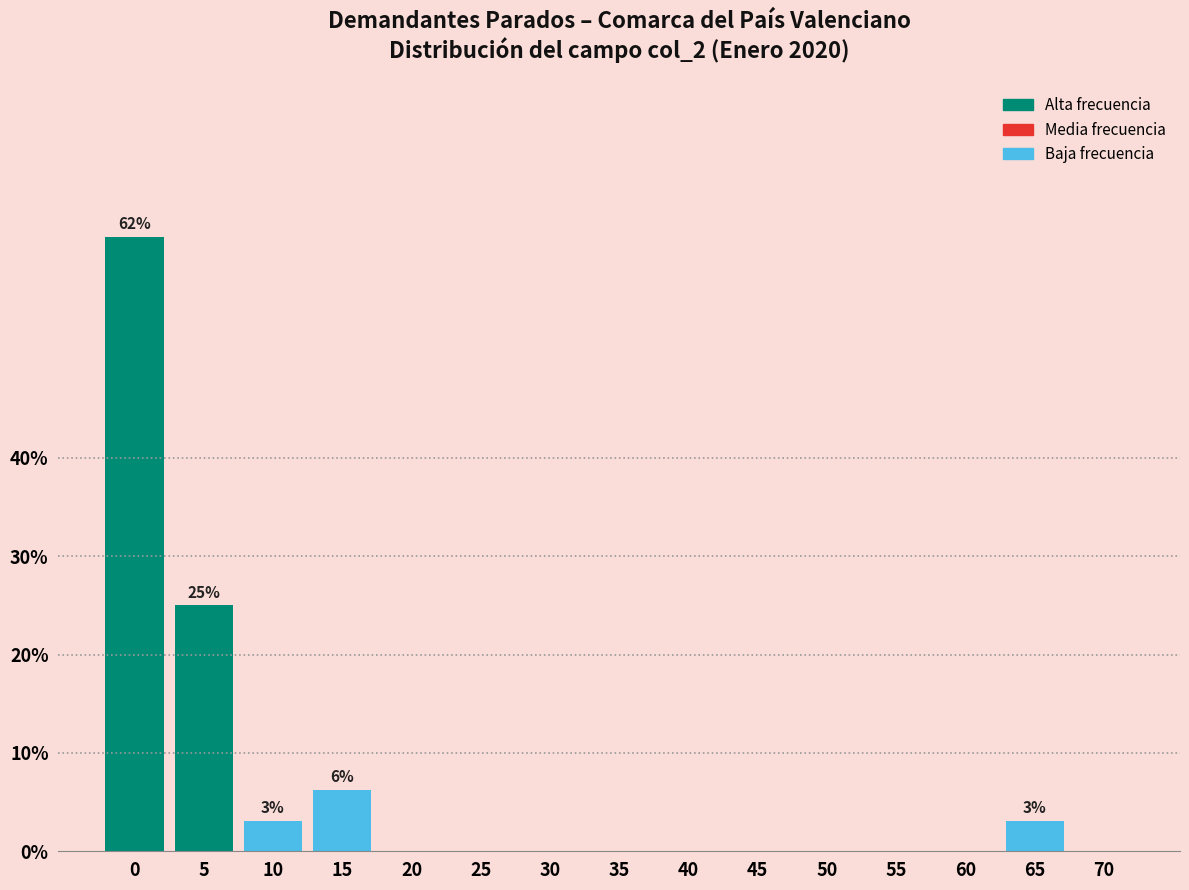

Read the value at 65.

3.1